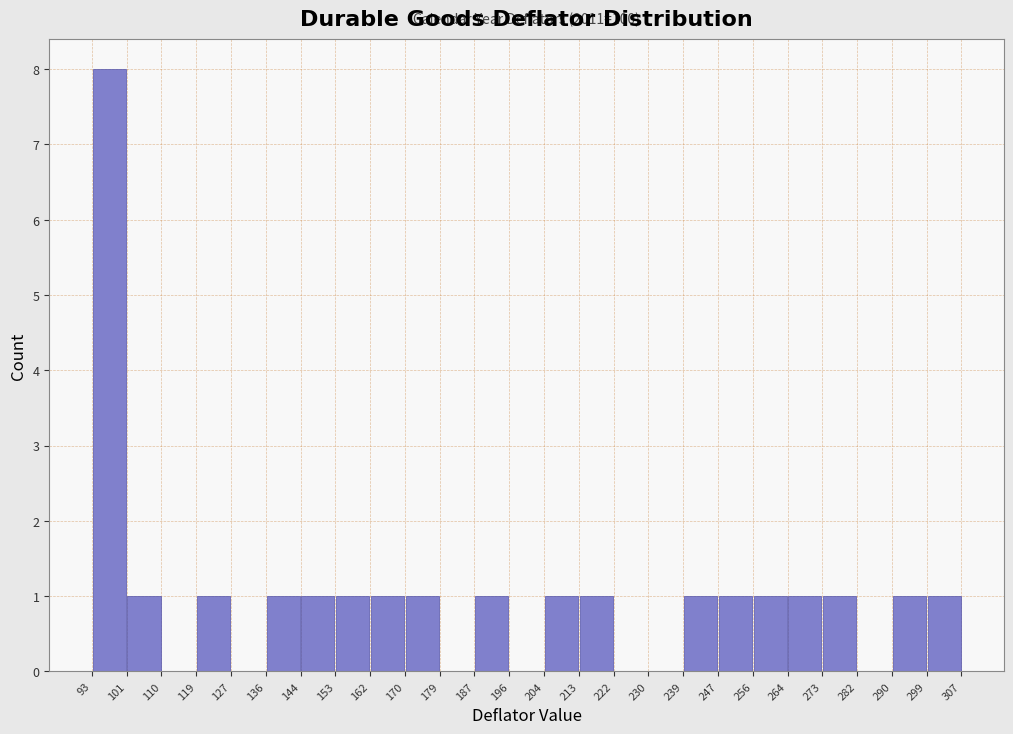

Over which range of the x-axis is the bar tallest?

93 to 101